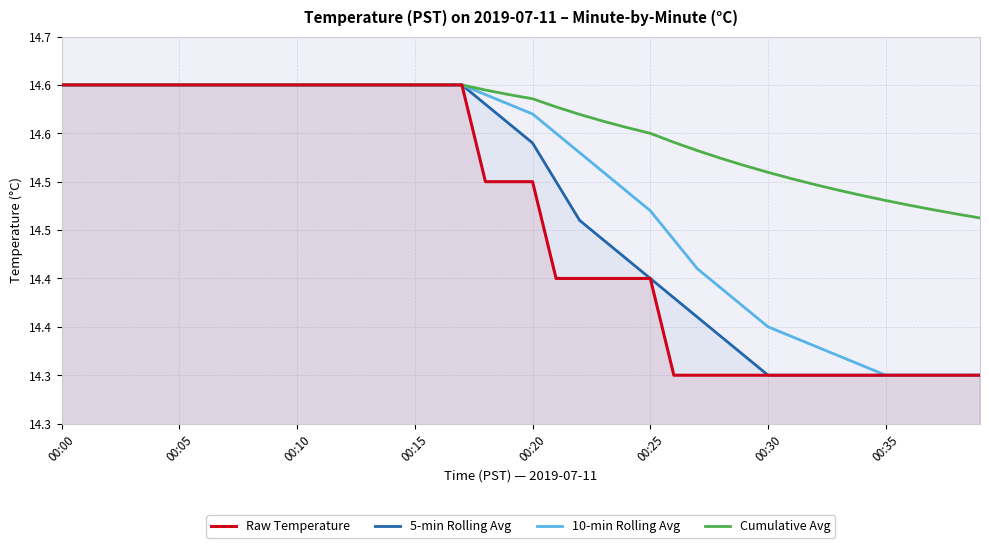

True or false: 5-min Rolling Avg and 10-min Rolling Avg intersect in this chart.

False